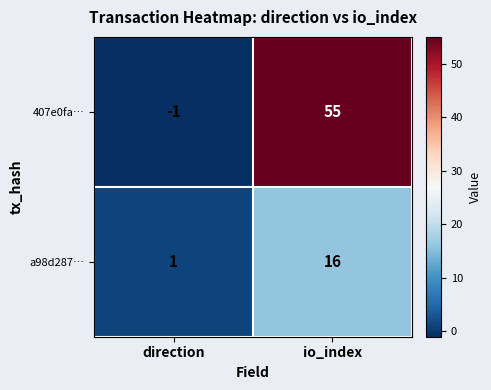

Read the 407e0fa… value at io_index, to the nearest 10.

60